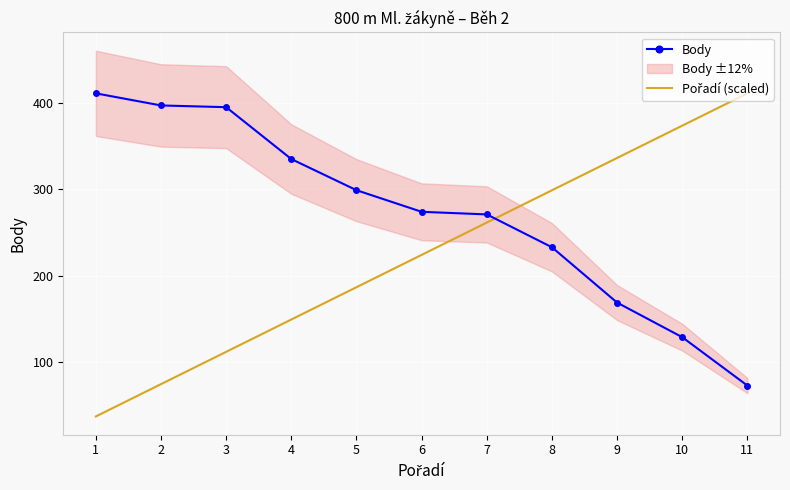

What is the value of the Body point at the 7th from the left?

271.0